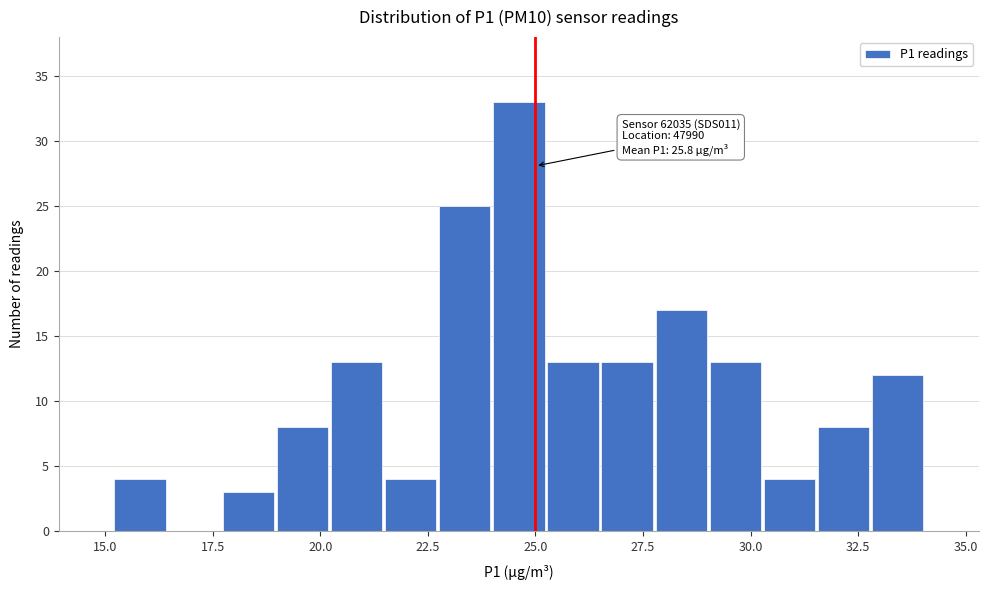

Around what value on the x-axis is the tallest bar? Give the approximate position of its centre, as read against the axis.

24.5